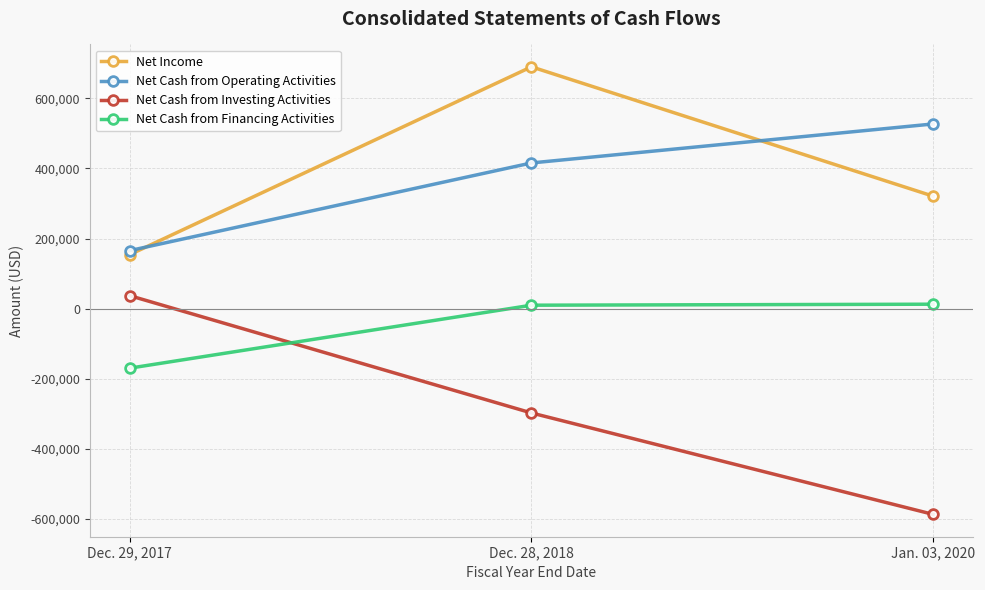

How many values in Net Cash from Investing Activities are below zero?

2